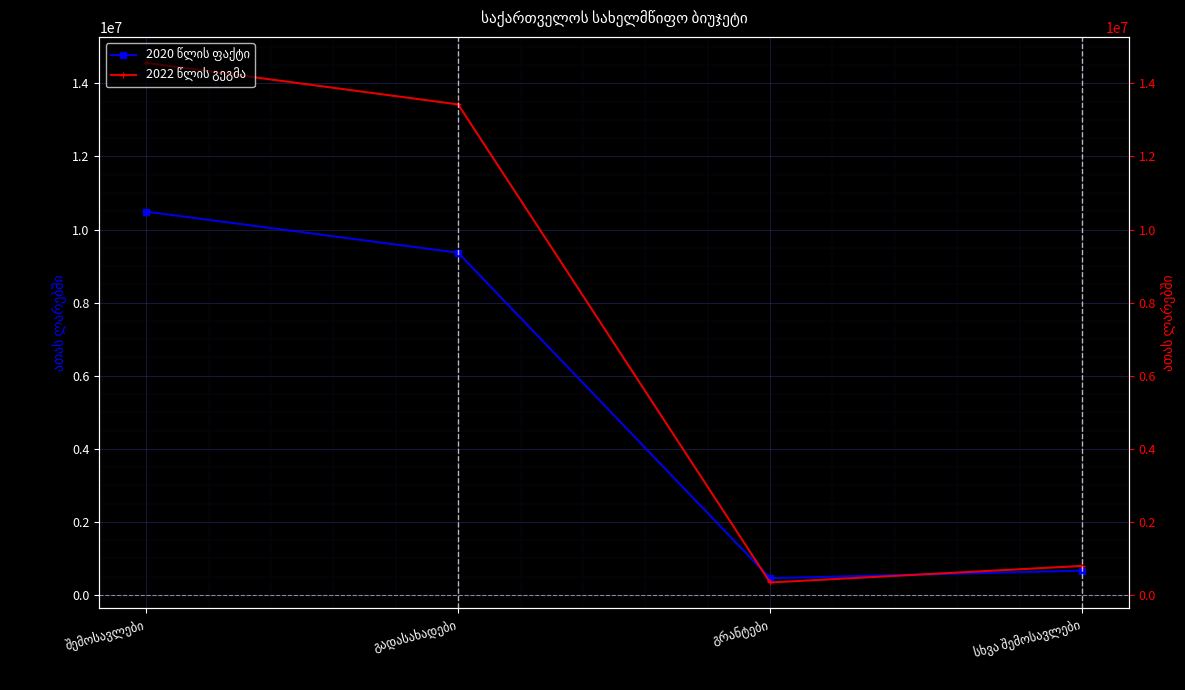

What are all the series names shown in the legend?

2020 წლის ფაქტი, 2022 წლის გეგმა